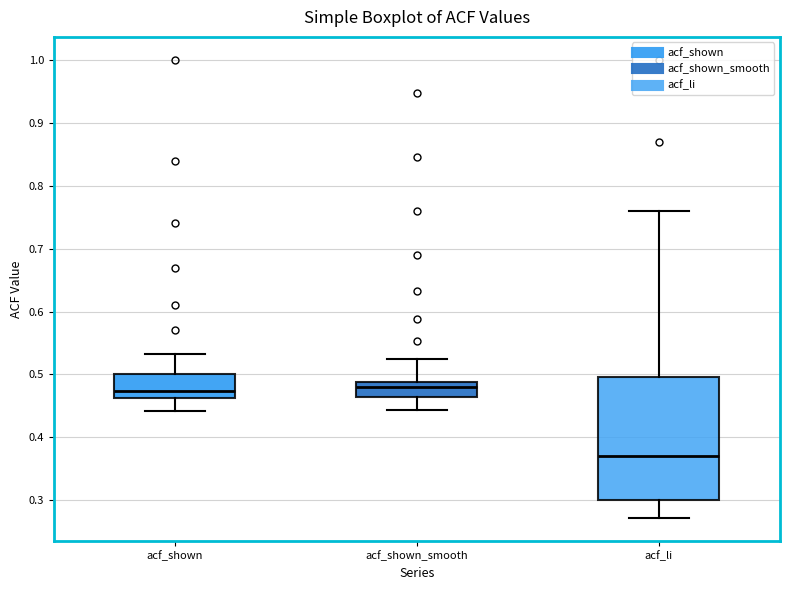

Reading left to right, transcribe this box plot: for each box, give where its median line is, the range the box spans, and where its two whiskers end, as read against the y-axis. The values are not printed on the chart, so give them approximately, as read against the axis.

acf_shown: median 0.47, box 0.46 to 0.50, whiskers 0.44 to 0.53
acf_shown_smooth: median 0.48, box 0.46 to 0.49, whiskers 0.44 to 0.53
acf_li: median 0.37, box 0.30 to 0.50, whiskers 0.27 to 0.76